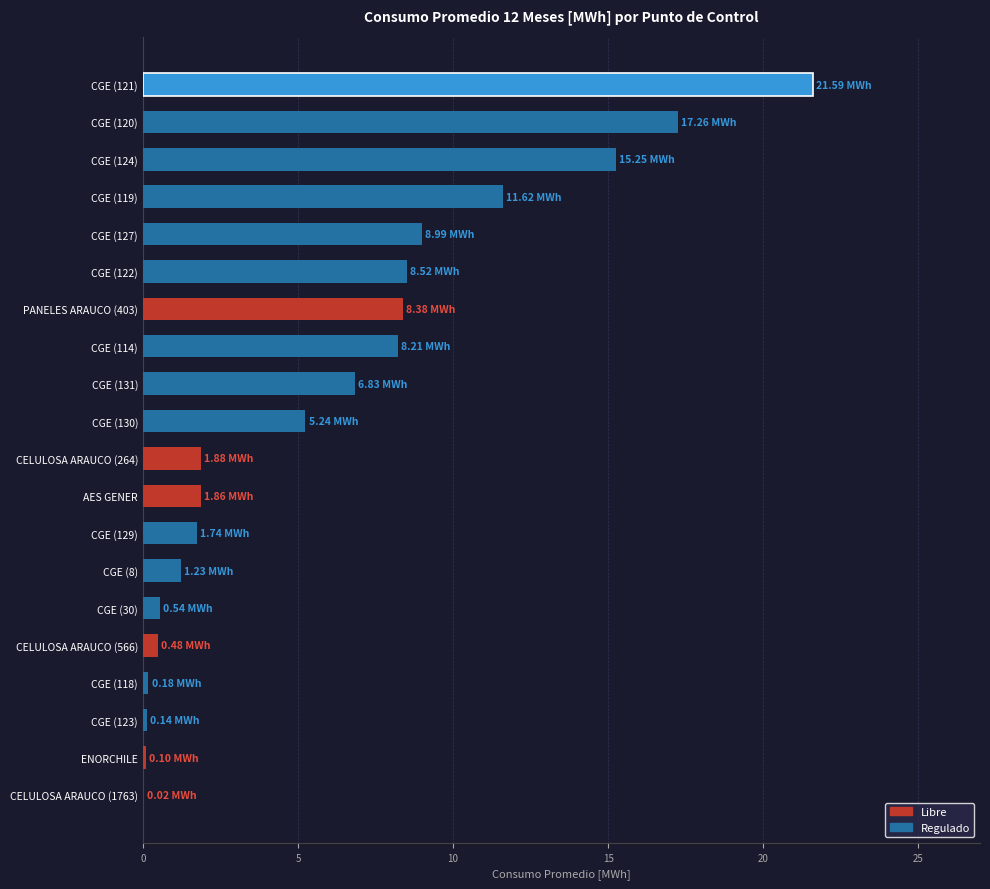

What is the greatest value displayed?

21.6